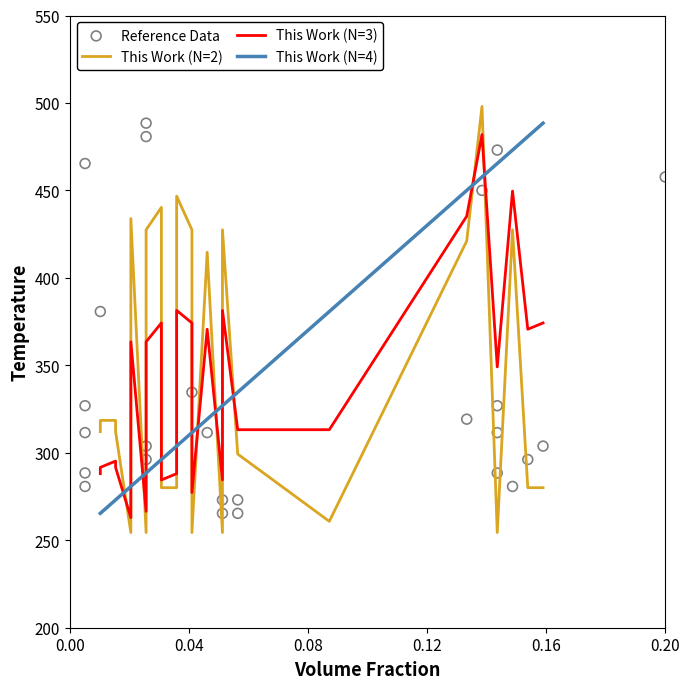

Which series reaches the maximum Y coordinate?

This Work (N=2)